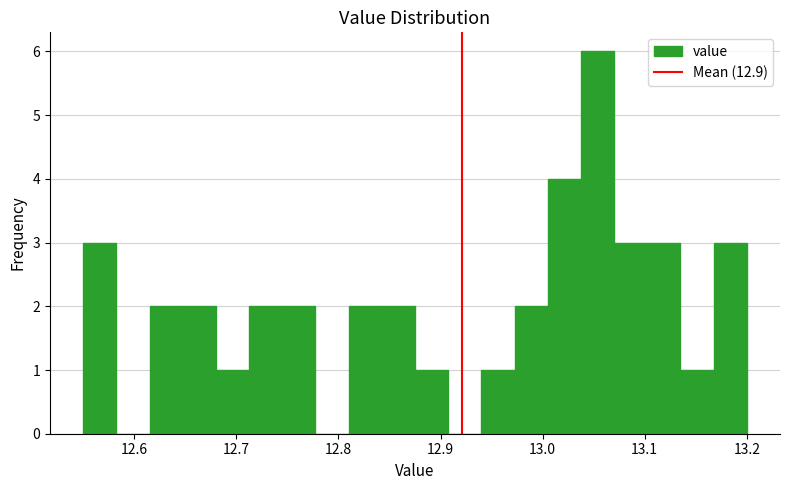

Read against the x-axis, roughly where is the centre of the tallest bar?

13.05